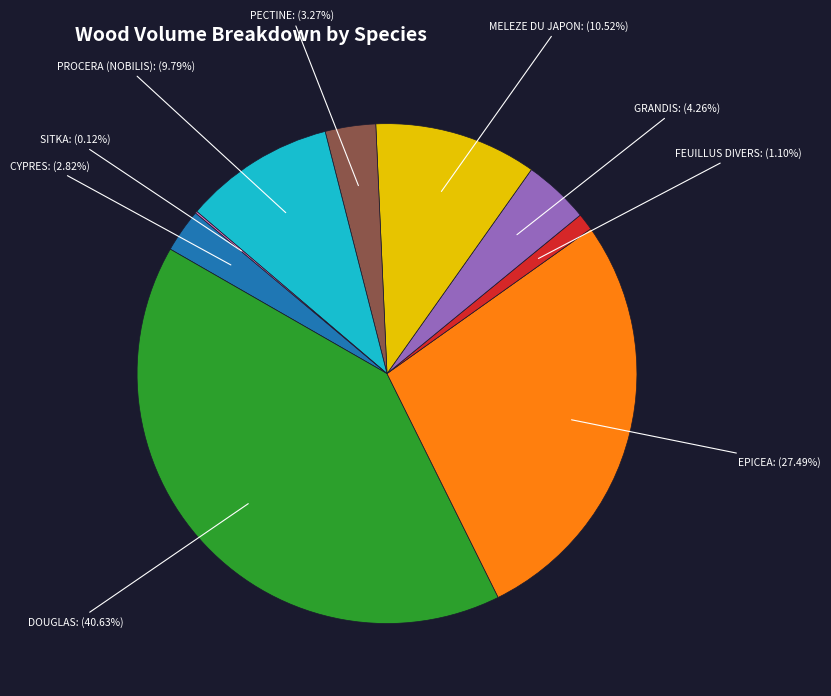

Is there any slice that represents more than half of the pie?

No